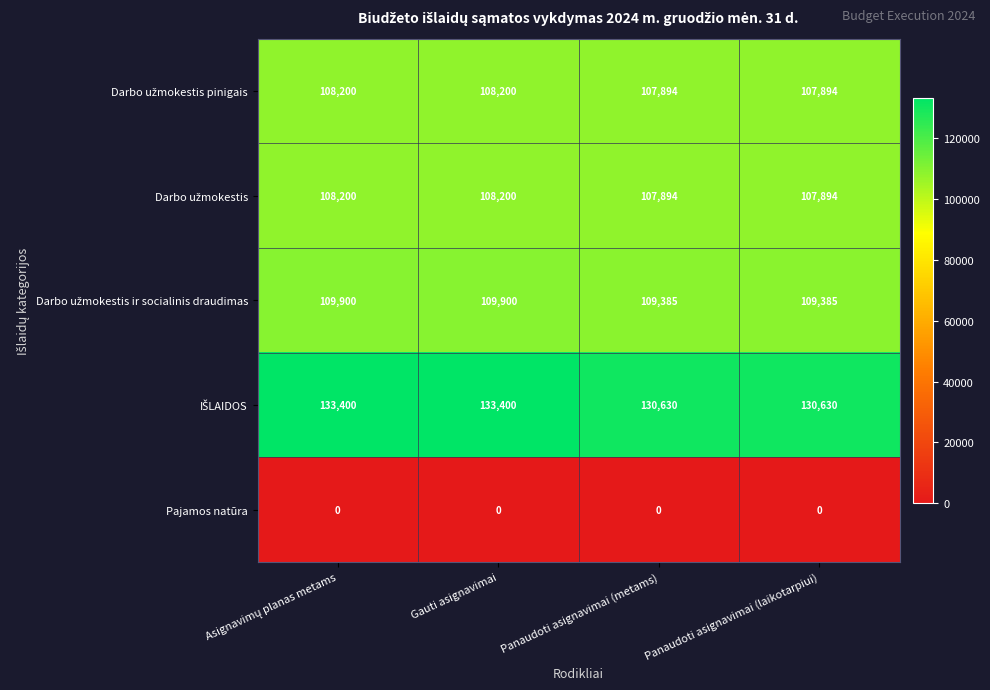

What is the difference between the highest and lowest values at Gauti asignavimai?

133400